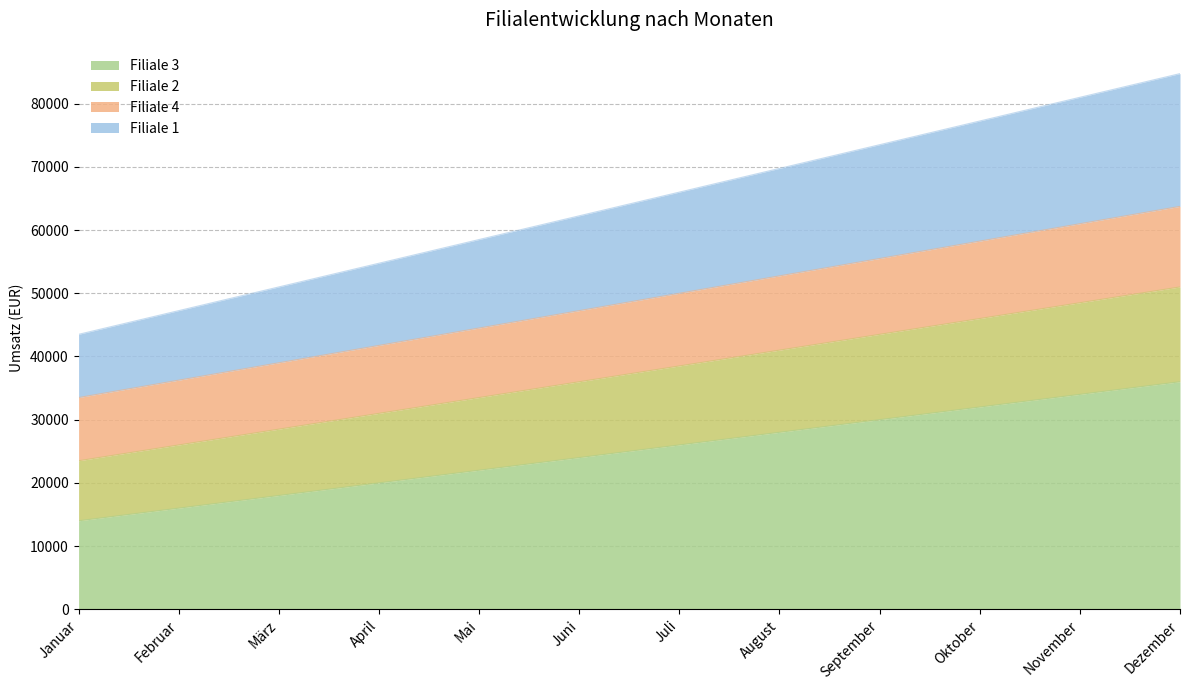

What is the sum of the Filiale 3 values at Dezember and Juni?

60000